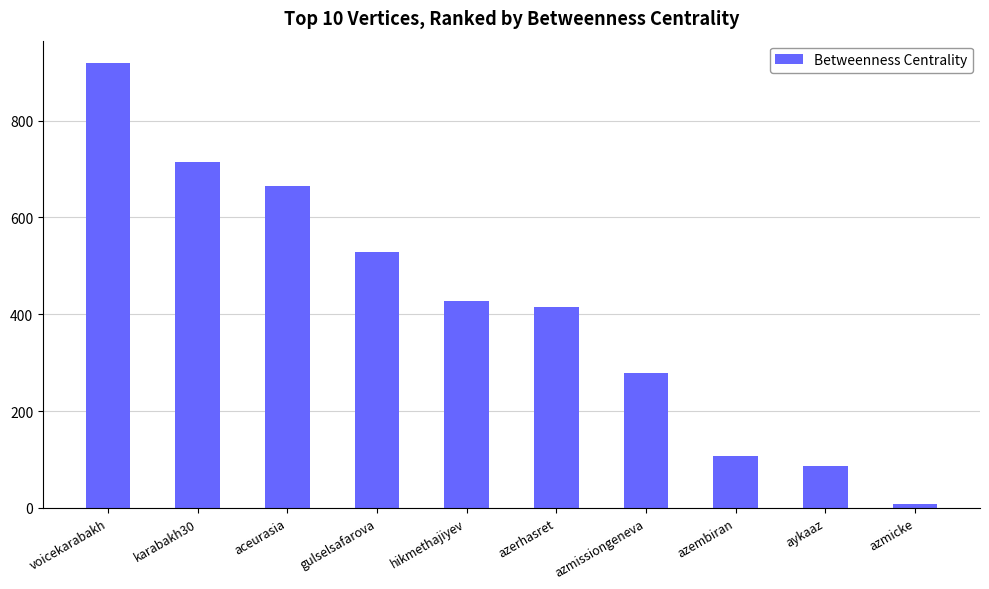

How many data points are less than 426?

5